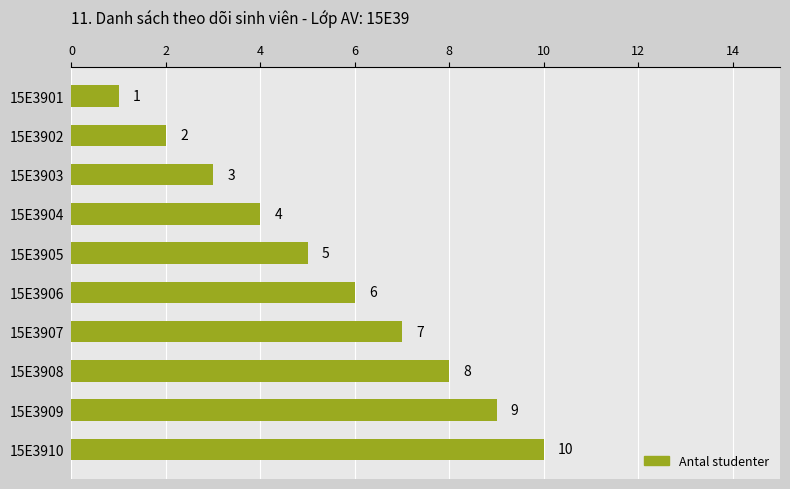

Which has a higher value, 15E3906 or 15E3909?

15E3909